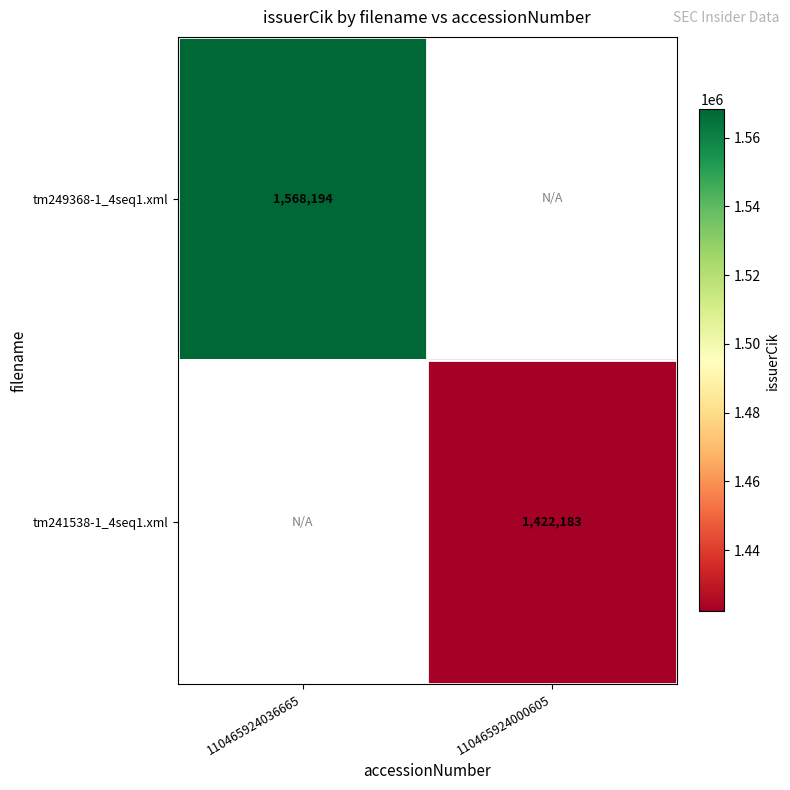

Is it true that tm249368-1_4seq1.xml equals 2469612.8 at 110465924036665?

False